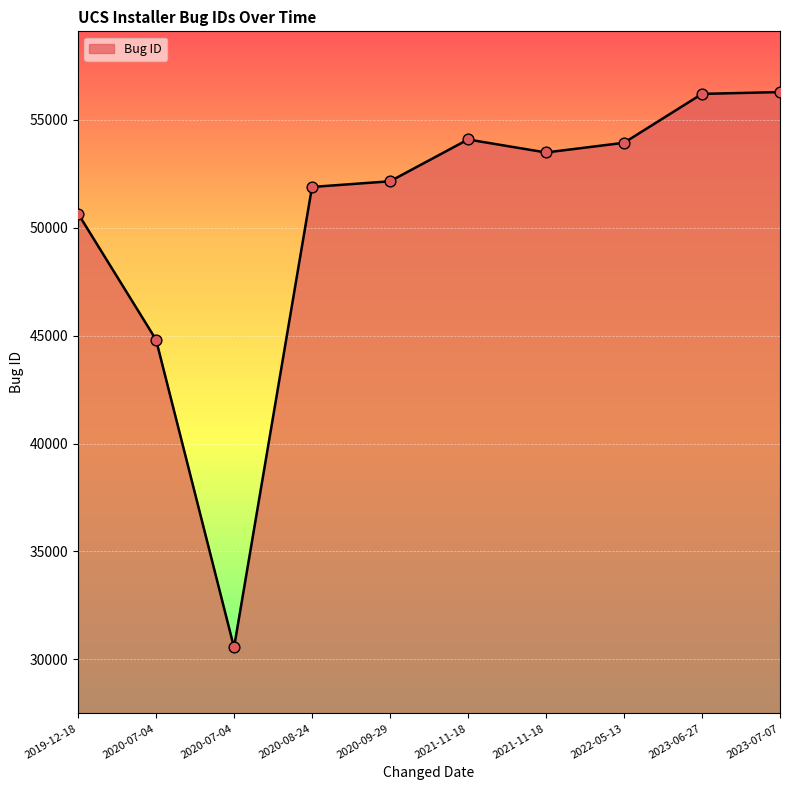

What is the ratio of the value at 2022-05-13 to the value at 2020-07-04?

1.8